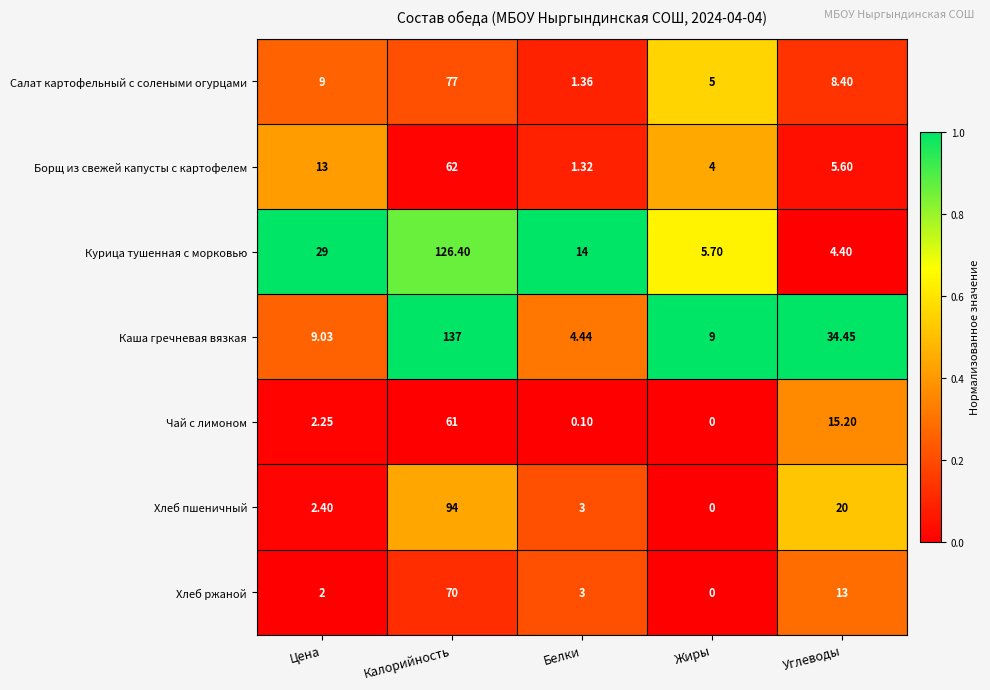

What is the difference between the highest and lowest values at Калорийность?

76.0